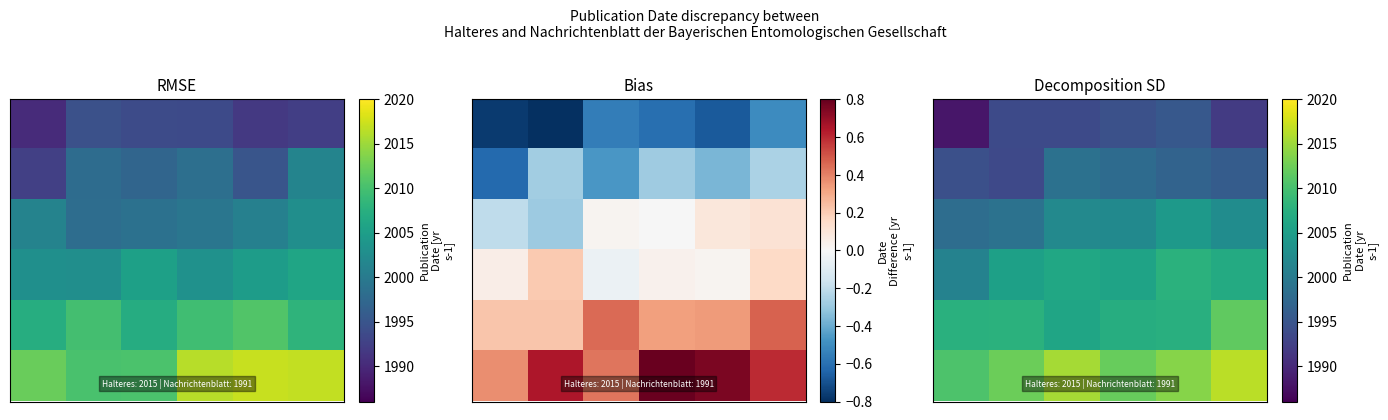

Between 3 and 0, which is larger?

3